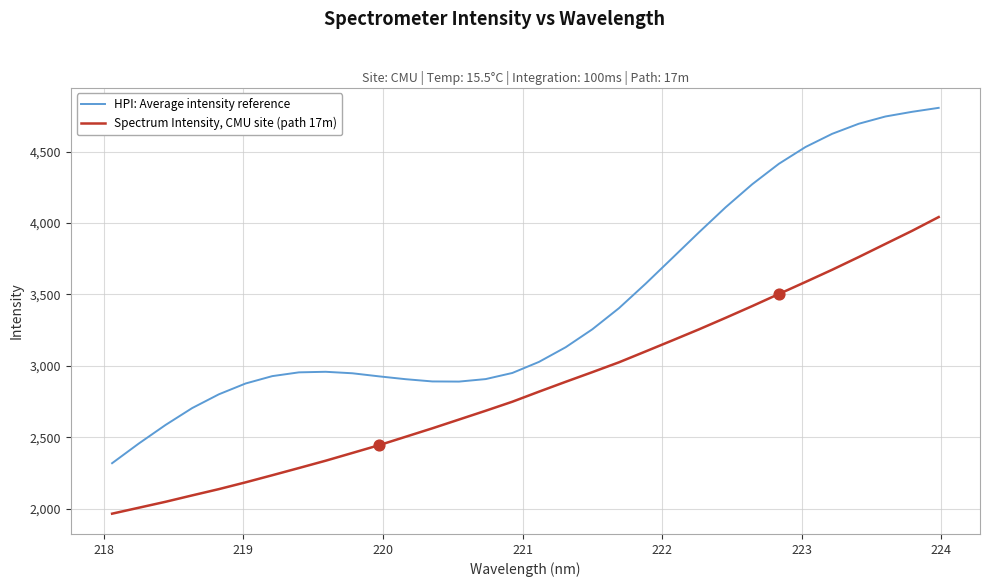

Which series has the widest spread of values?

HPI: Average intensity reference